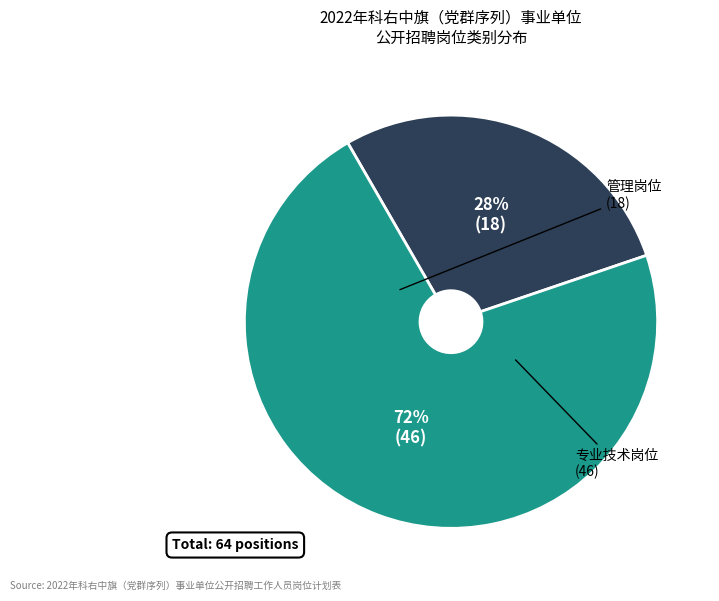

To the nearest percent, what is the average slice percentage?

50%